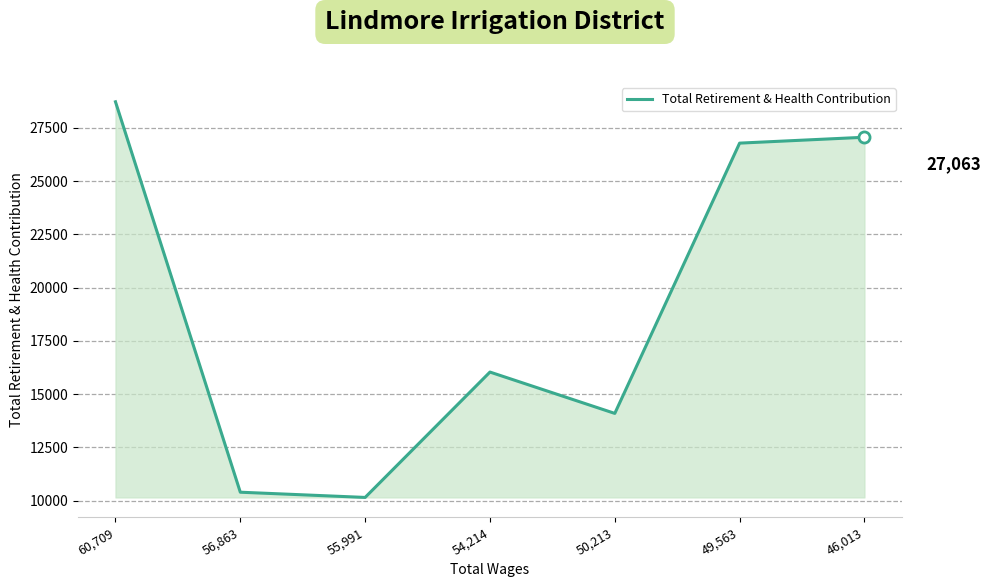

Count the number of categories in the chart.

7